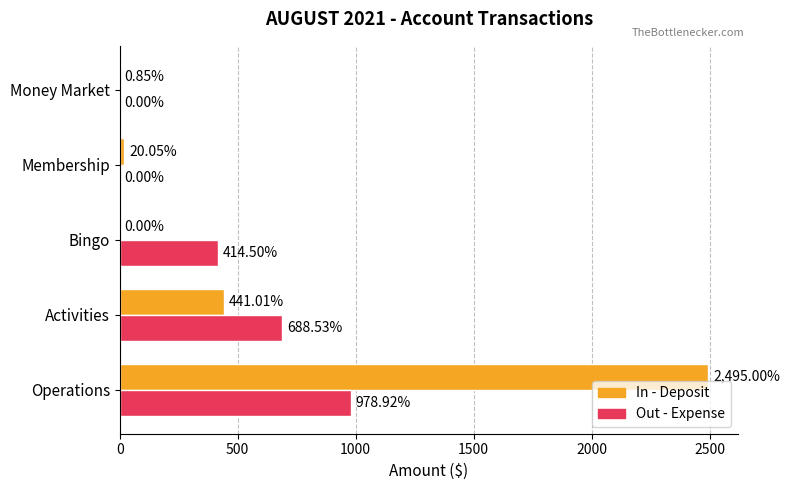

At which label is Out - Expense closest to 489?

Bingo